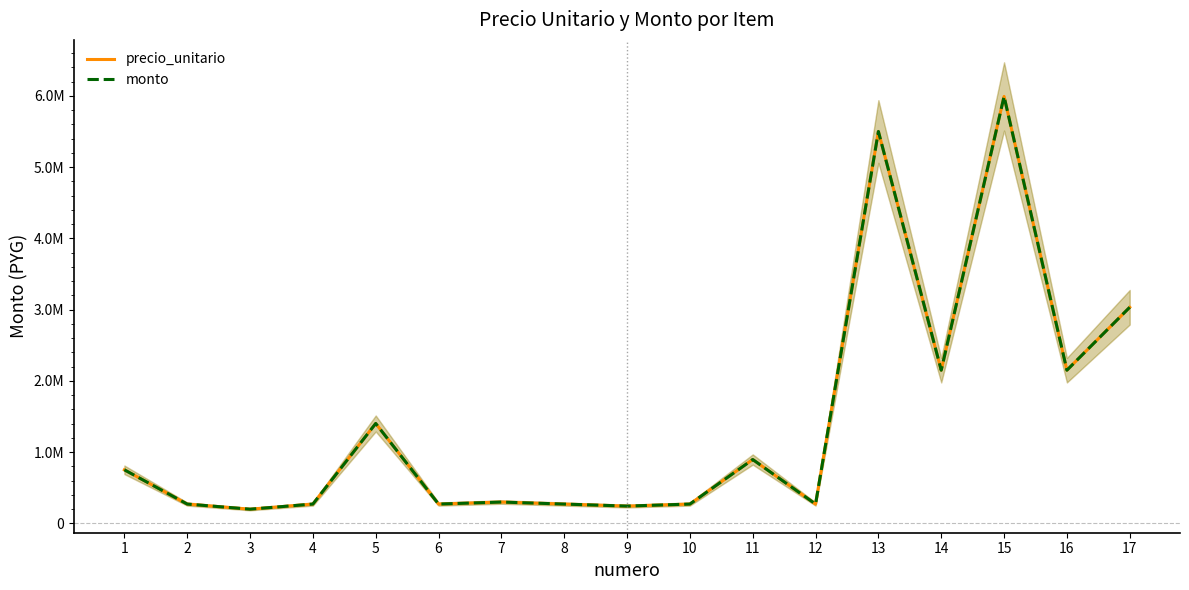

What are all the series names shown in the legend?

precio_unitario, monto